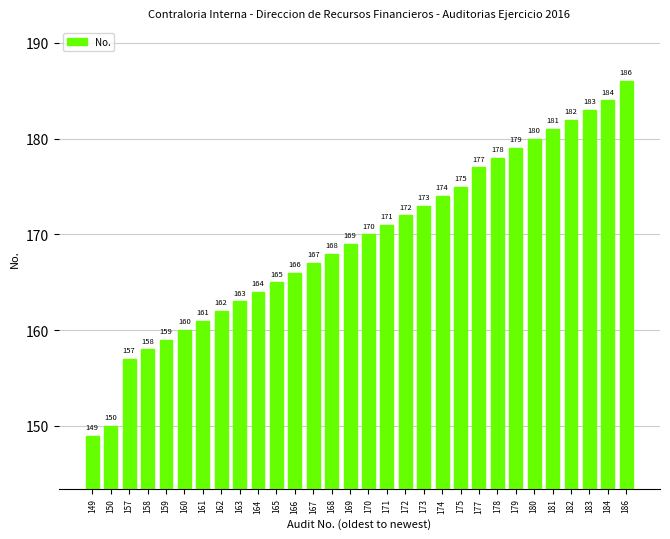

Reading right to left, transcribe all the data shown in this chart.

186=186	184=184	183=183	182=182	181=181	180=180	179=179	178=178	177=177	175=175	174=174	173=173	172=172	171=171	170=170	169=169	168=168	167=167	166=166	165=165	164=164	163=163	162=162	161=161	160=160	159=159	158=158	157=157	150=150	149=149